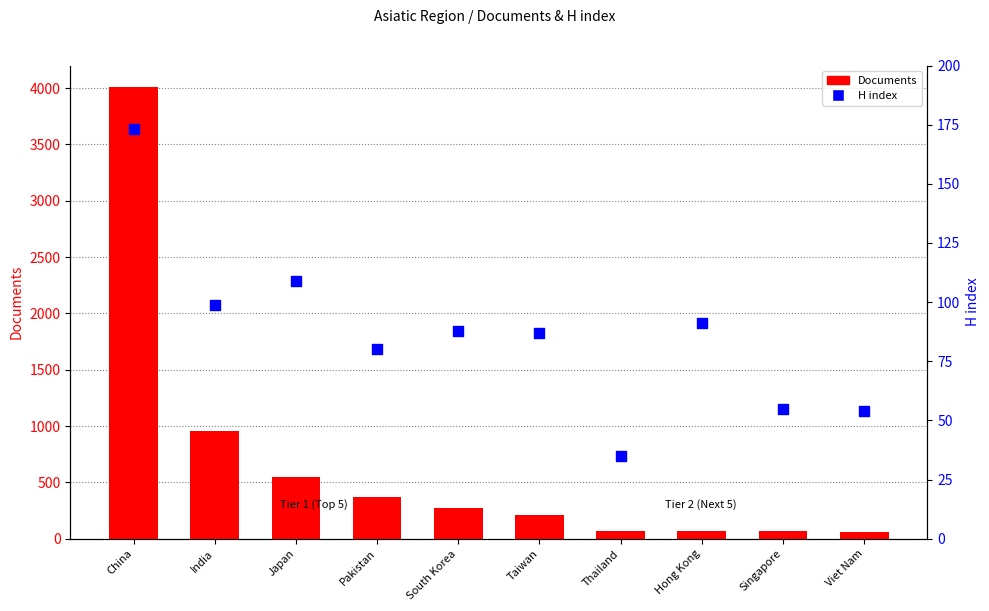

Is the value of H index at Singapore greater than the value of Documents at Thailand?

No